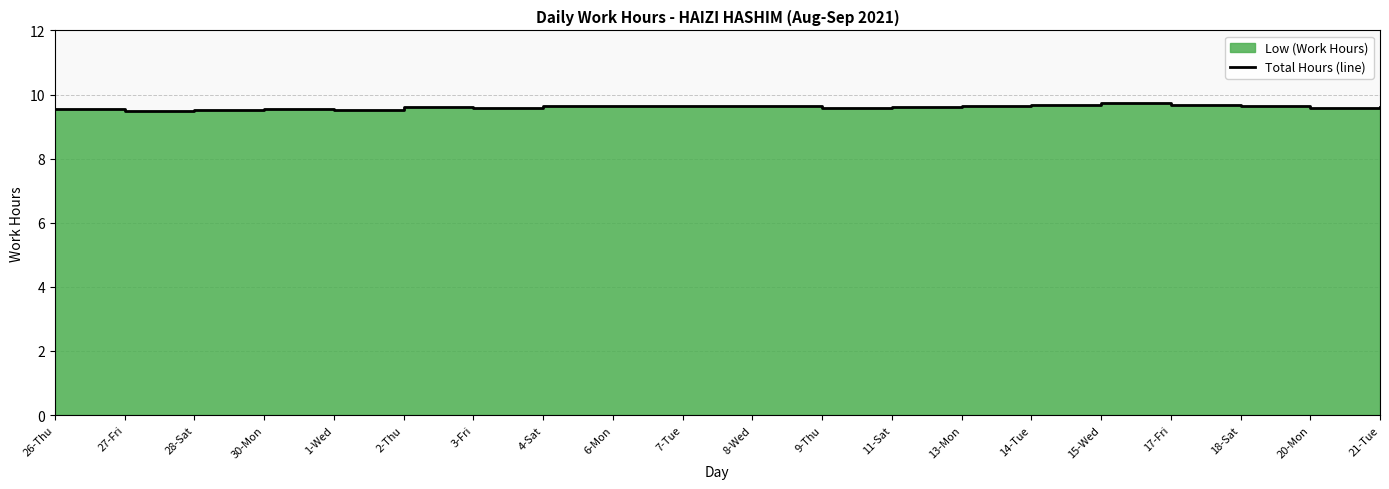

What is the label of the 15th point from the left?

14-Tue